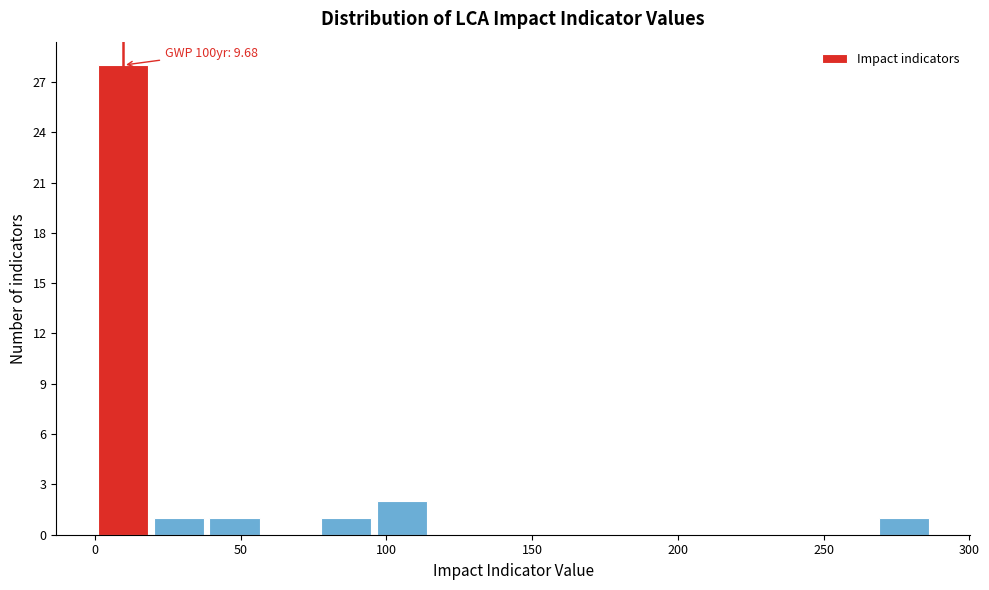

Read against the x-axis, roughly where is the centre of the tallest bar?

10